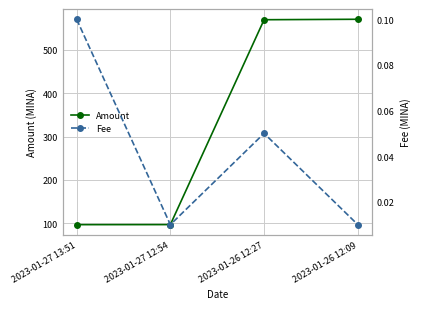

At which category does the chart reach its minimum across all series?

2023-01-27 12:54